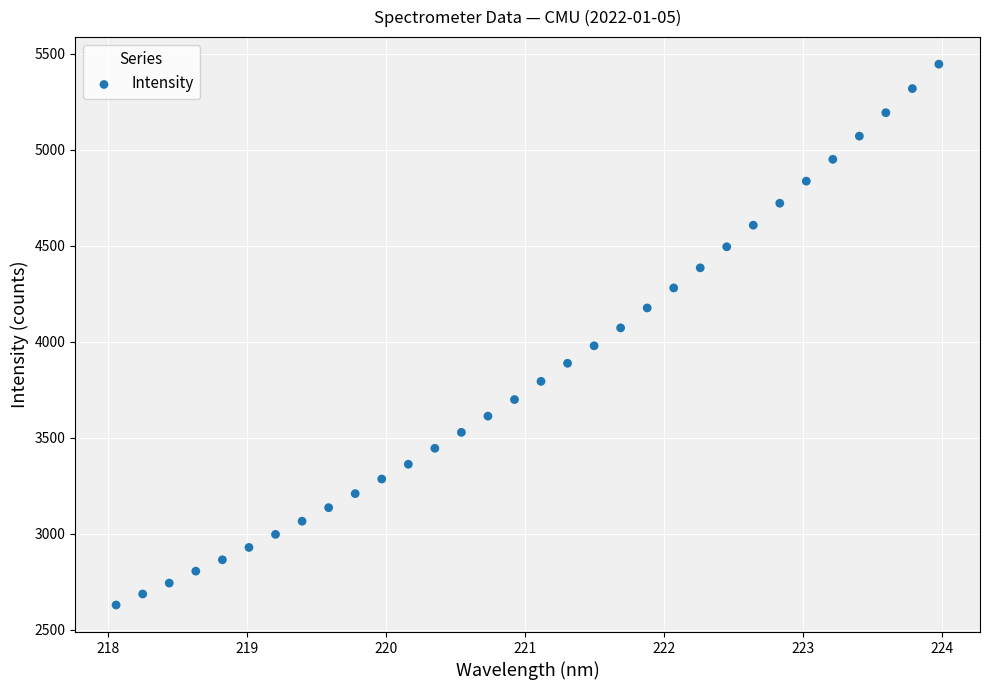

What is the range of X values (max minus min)?

5.9